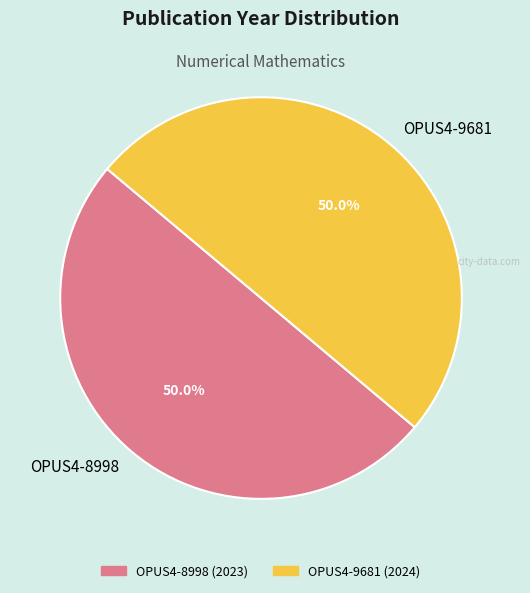

How many segments does this pie chart have?

2